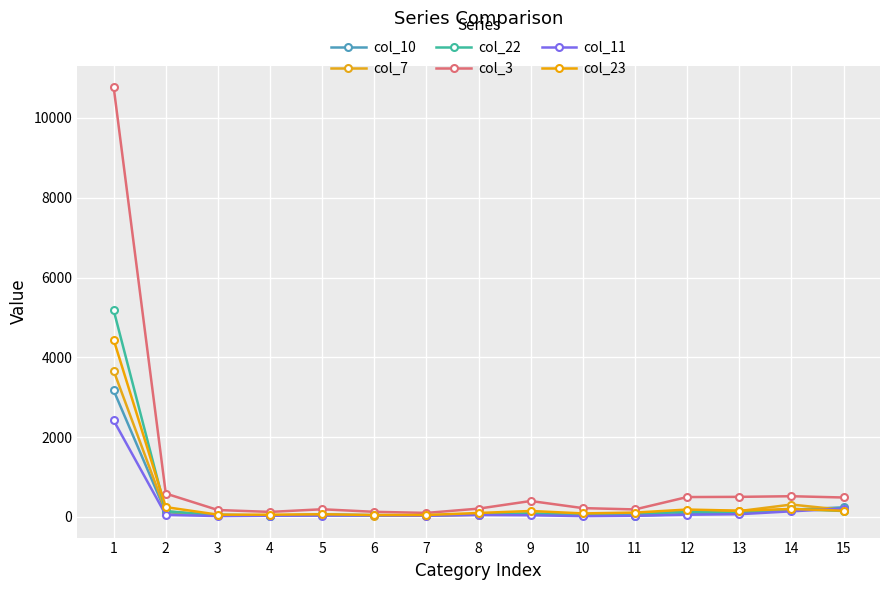

What is the difference between the col_23 values at 8 and 7?

51